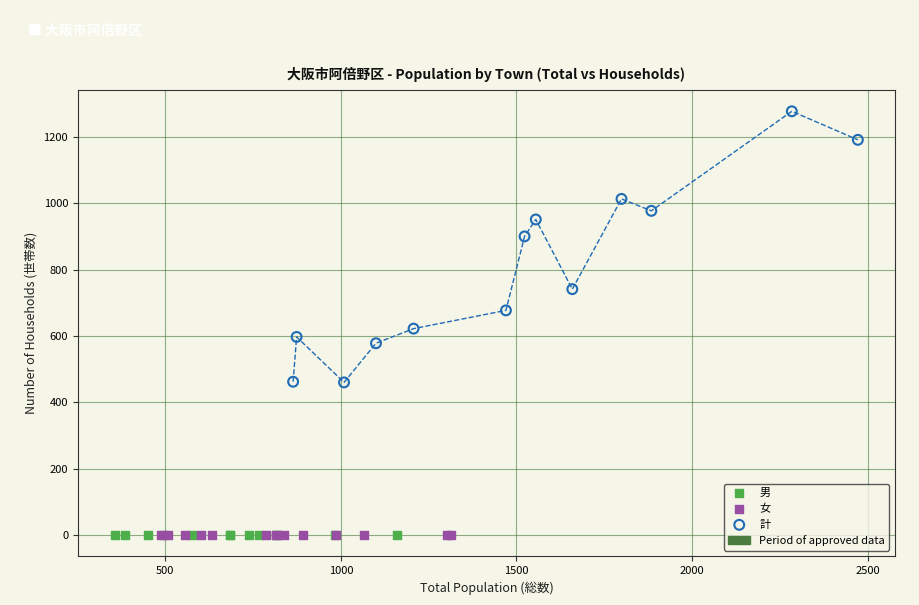

Which series reaches the maximum Y coordinate?

計